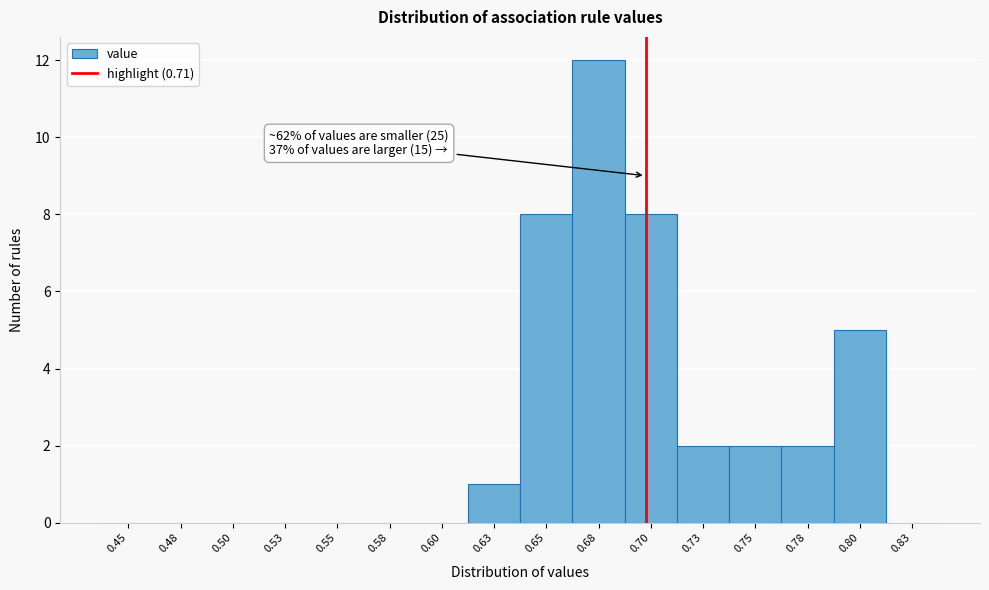

Reading left to right, list all the values displayed in this chart.

0.45=0	0.48=0	0.50=0	0.53=0	0.55=0	0.58=0	0.60=0	0.63=1	0.65=8	0.68=12	0.70=8	0.73=2	0.75=2	0.78=2	0.80=5	0.83=0